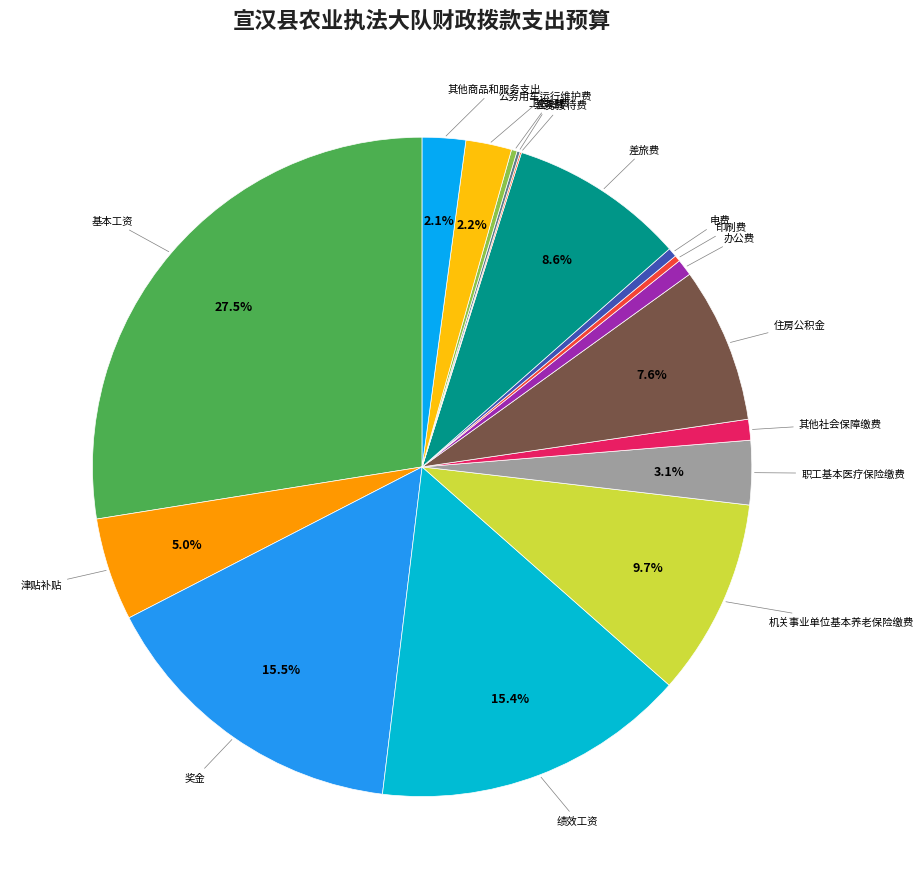

Which category has the biggest portion of the pie?

基本工资